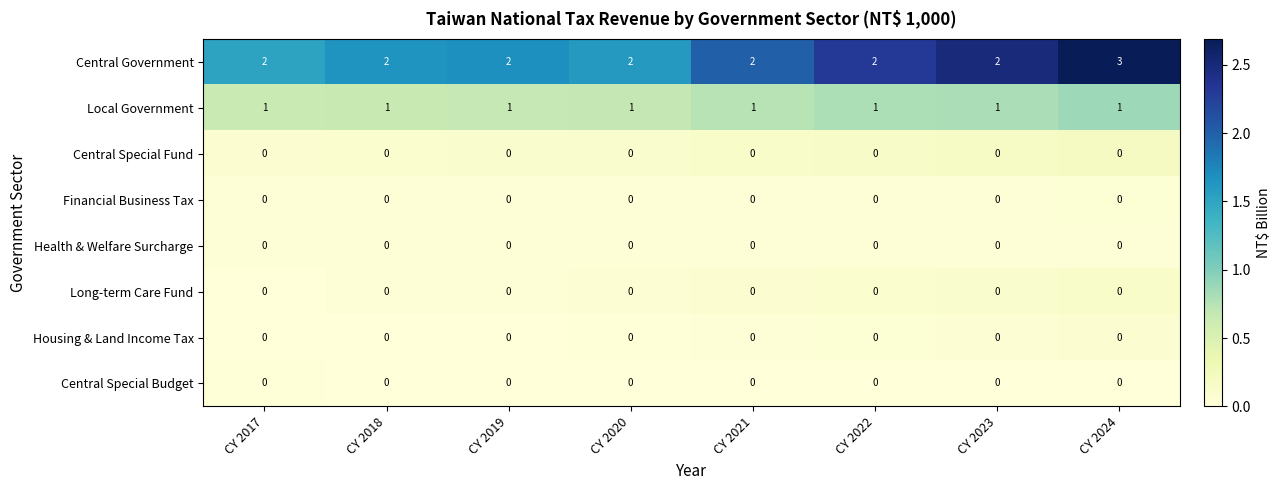

Which series has the largest range (max minus min)?

Central Government